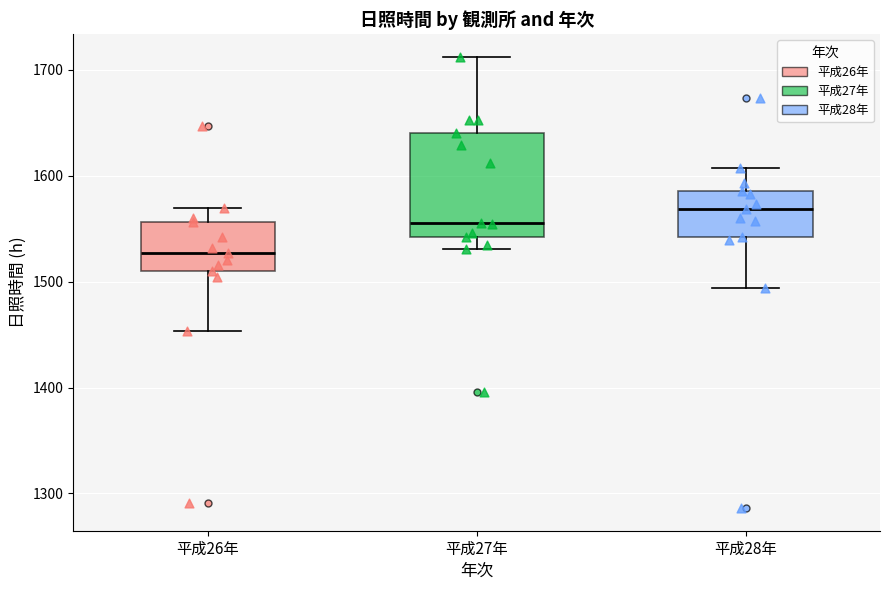

Reading left to right, transcribe this box plot: for each box, give where its median line is, the range the box spans, and where its two whiskers end, as read against the y-axis. The values are not printed on the chart, so give them approximately, as read against the axis.

平成26年: median 1530, box 1510 to 1560, whiskers 1450 to 1570
平成27年: median 1560, box 1540 to 1640, whiskers 1530 to 1710
平成28年: median 1570, box 1540 to 1590, whiskers 1490 to 1610